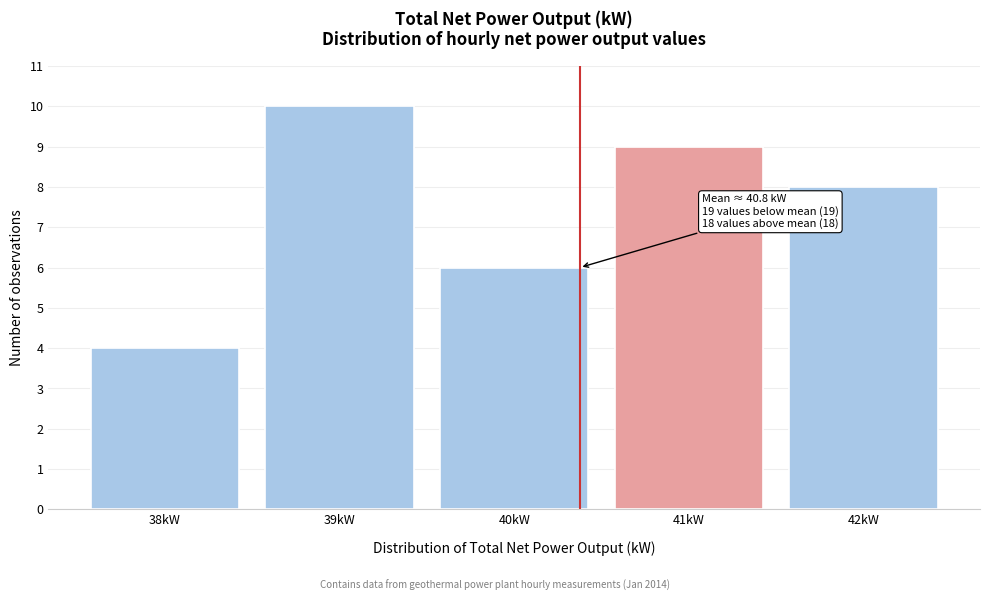

Reading left to right, extract all data points from this chart.

38kW=4	39kW=10	40kW=6	41kW=9	42kW=8